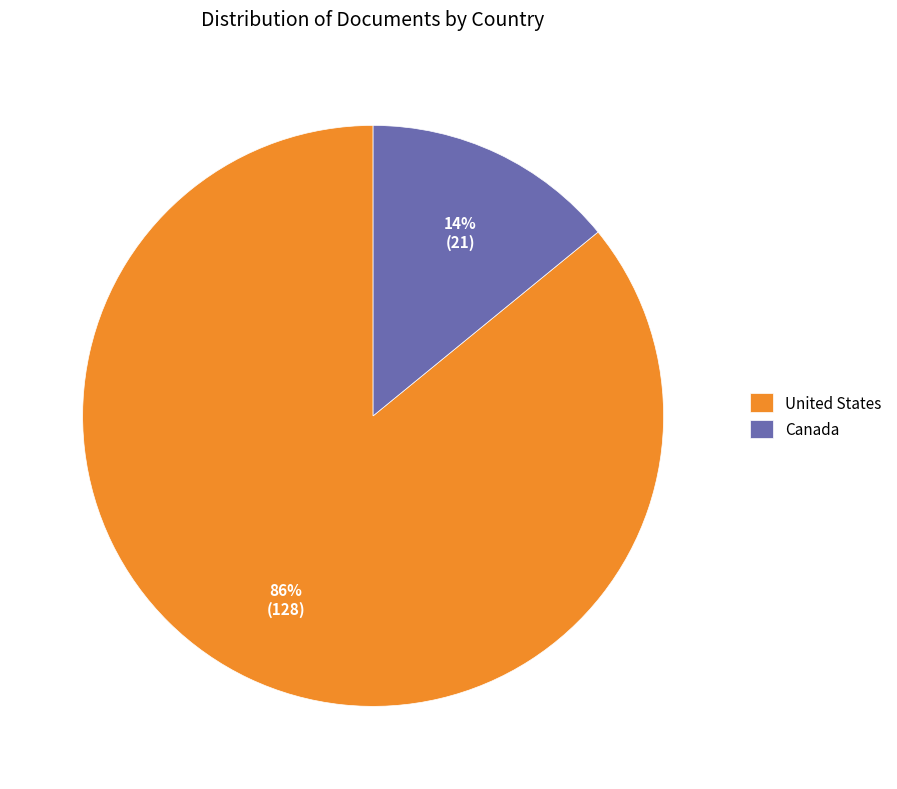

To the nearest percent, what is the difference between the largest and smallest slice percentages?

72%